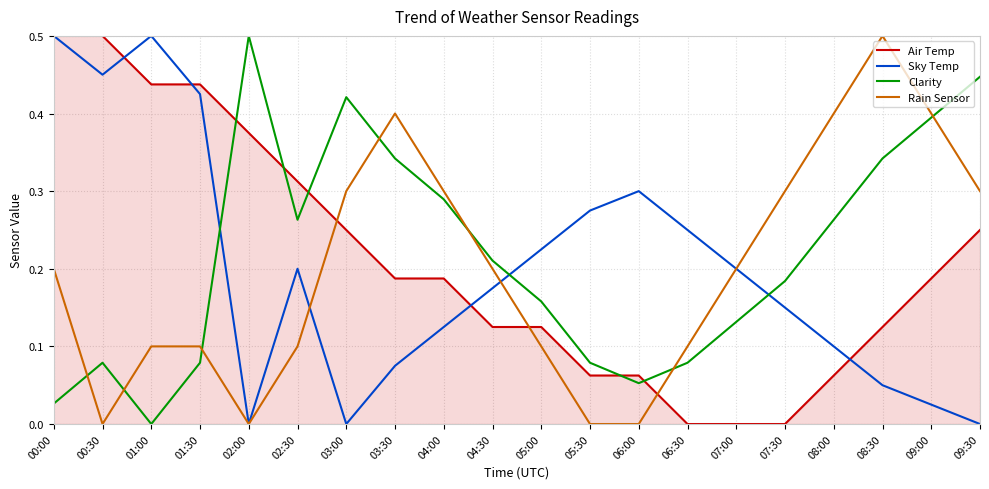

True or false: Sky Temp and Clarity intersect in this chart.

True